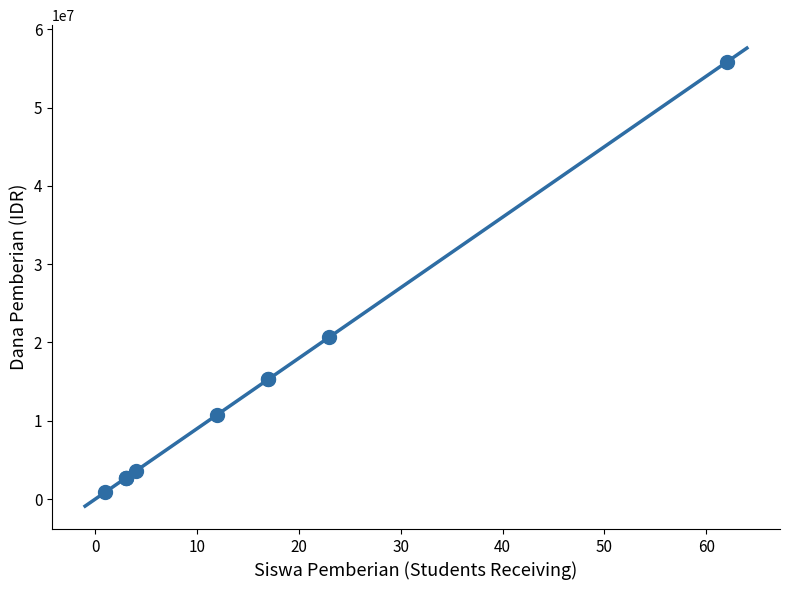

What Y value in the scatter plot is closest to 28350000?

20700000